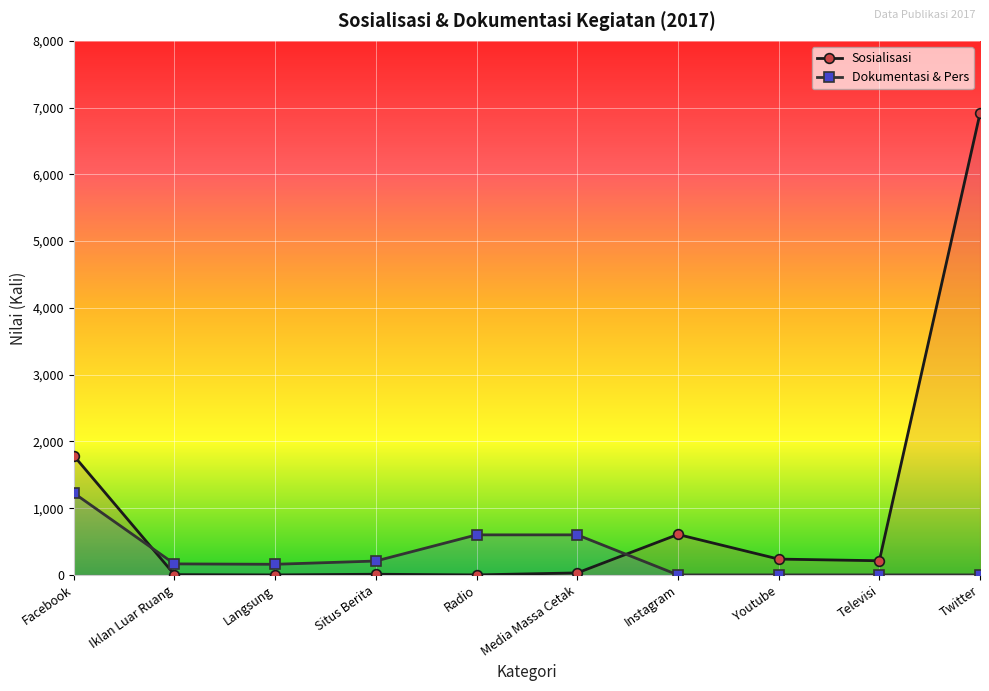

How many categories are shown in the chart?

10